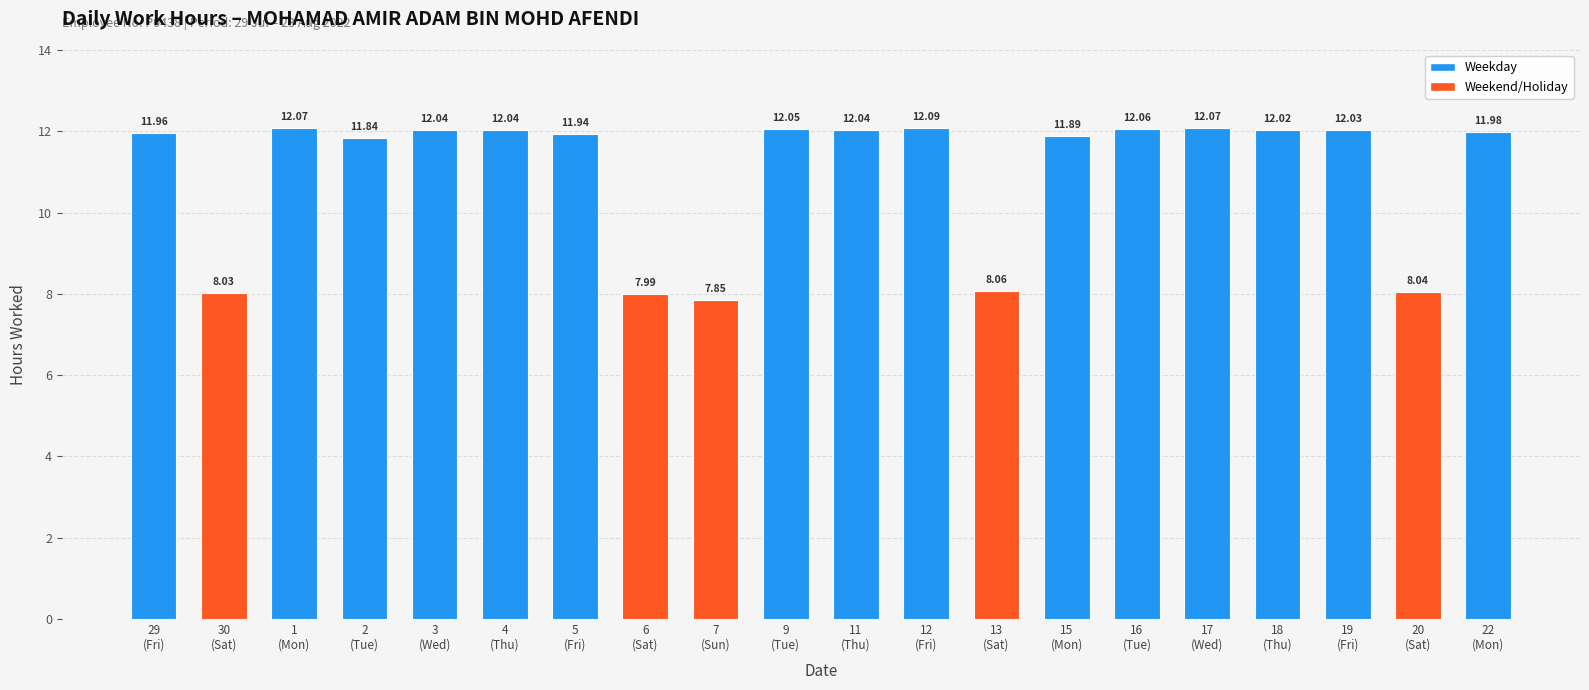

What is the difference between the maximum and minimum values?

4.2